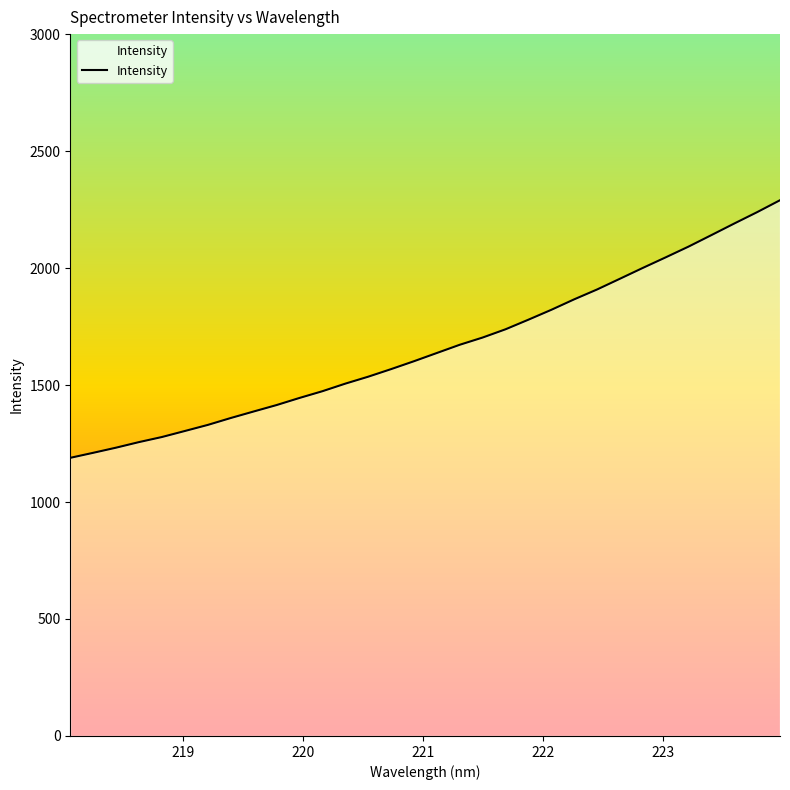

What is the maximum value shown in the chart?

2290.0